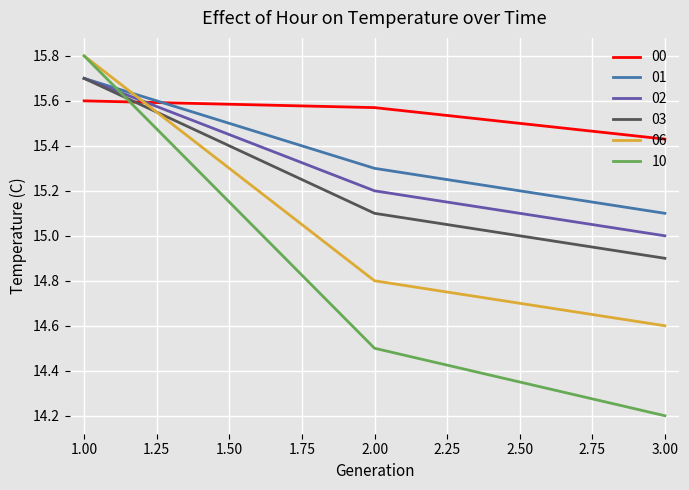

What is the spread (max minus min) of values at 3.00?

1.2